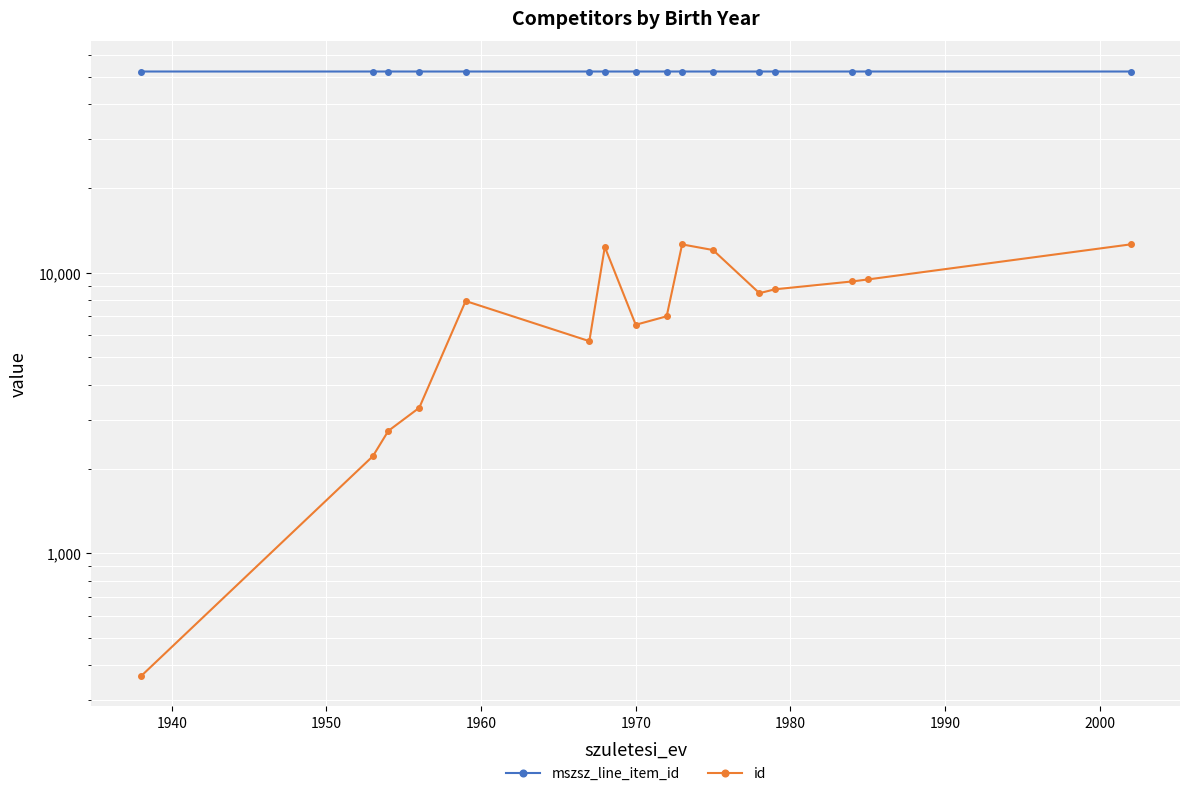

What is the highest value of the id series?

12640